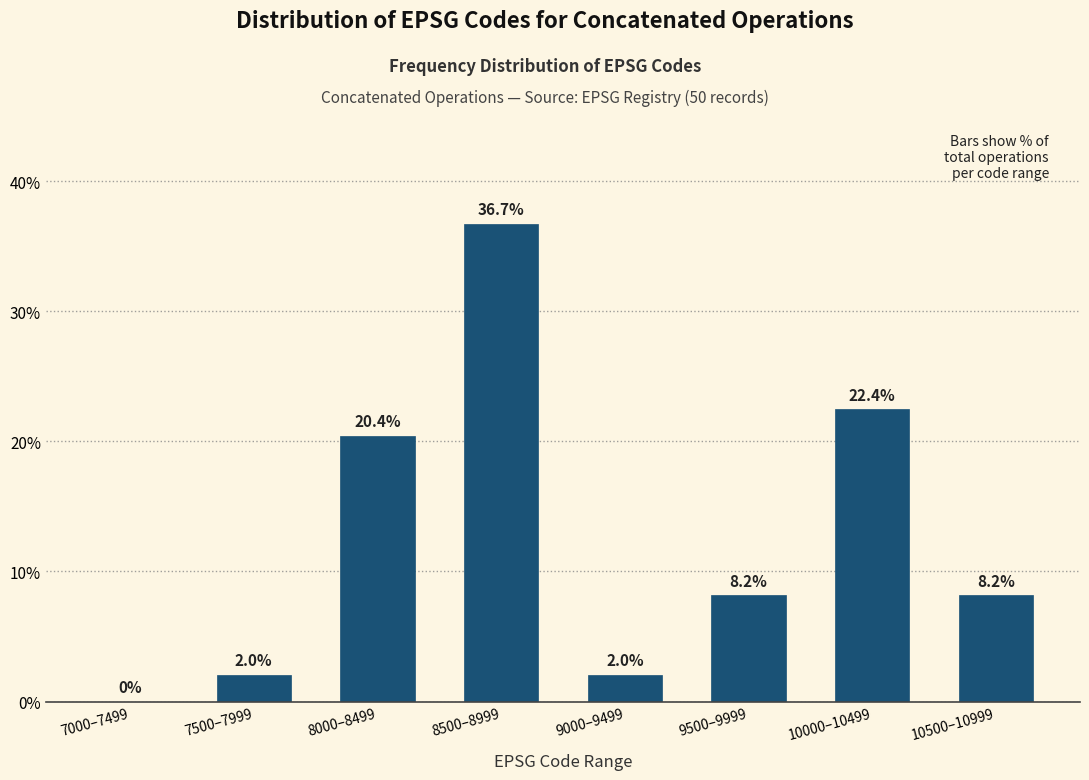

Reading left to right, extract all data points from this chart.

7000–7499=0.0	7500–7999=2.0	8000–8499=20.4	8500–8999=36.7	9000–9499=2.0	9500–9999=8.2	10000–10499=22.4	10500–10999=8.2